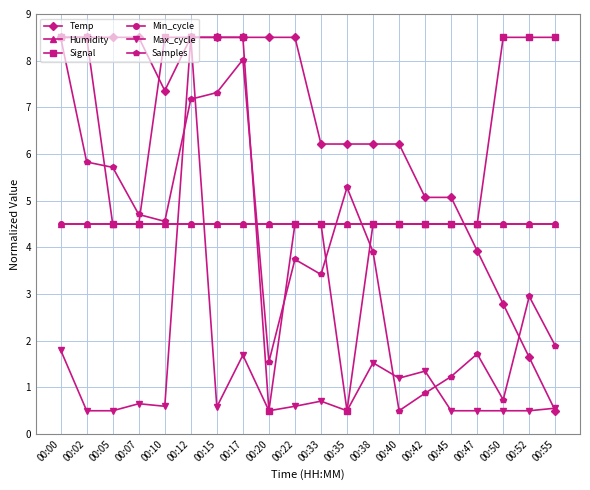

Does the chart have visible grid lines?

Yes